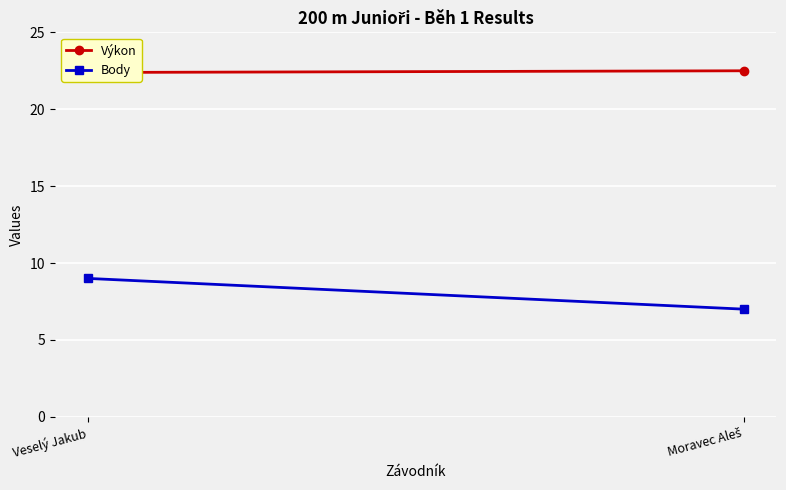

What is the maximum value for Výkon?

22.5